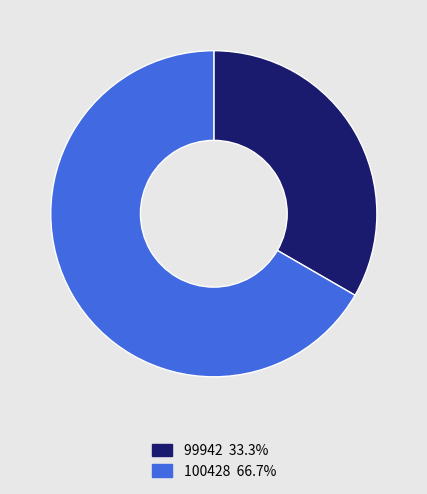

Which slice is the smallest?

99942